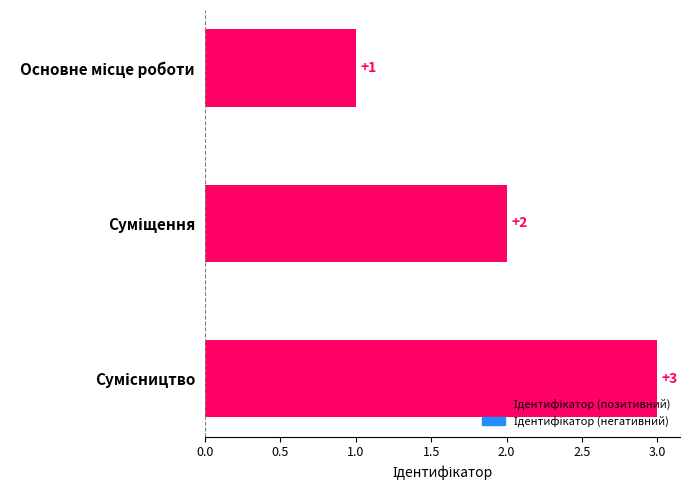

What is the value of the 2nd bar from the top?

2